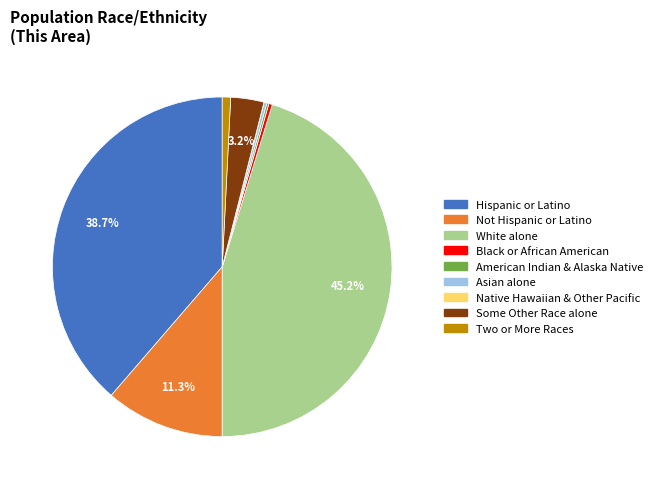

Is it true that White alone is 37% of the pie?

False